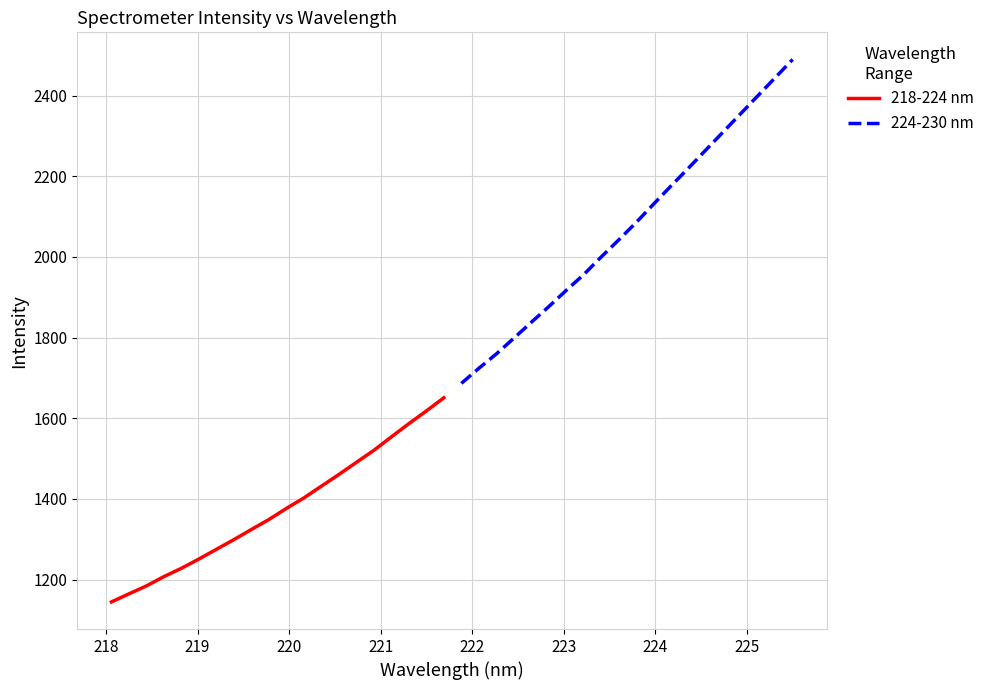

What is the lowest value of the 218-224 nm series?

1144.4